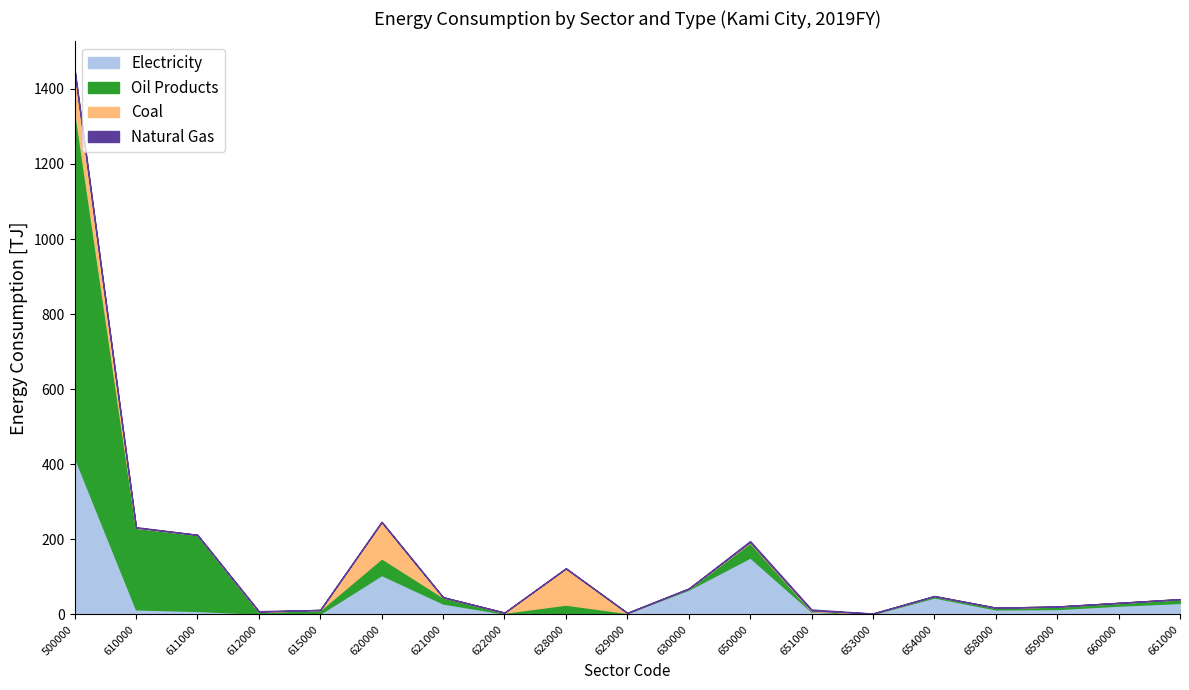

Which series has the largest range (max minus min)?

Oil Products